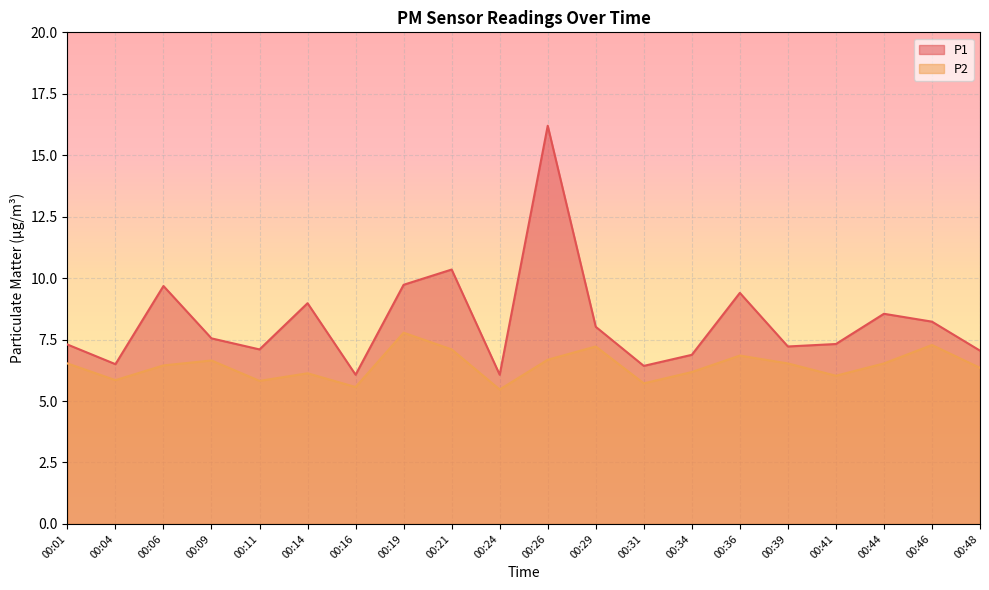

What are all the series names shown in the legend?

P1, P2